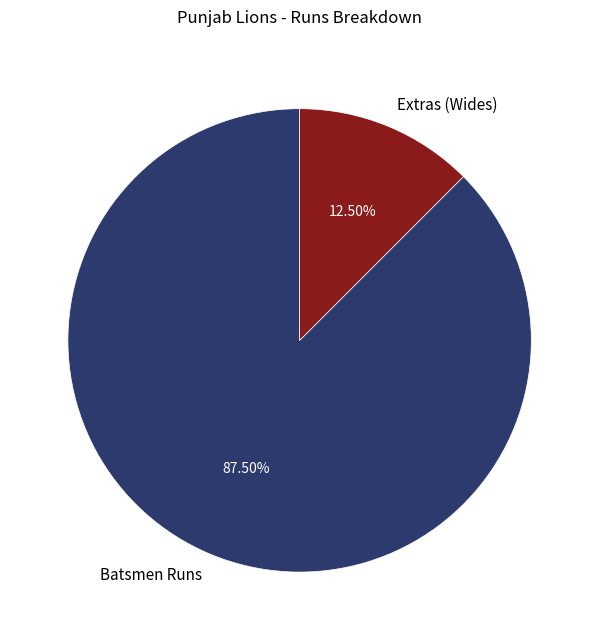

Does any single category account for the majority?

Yes